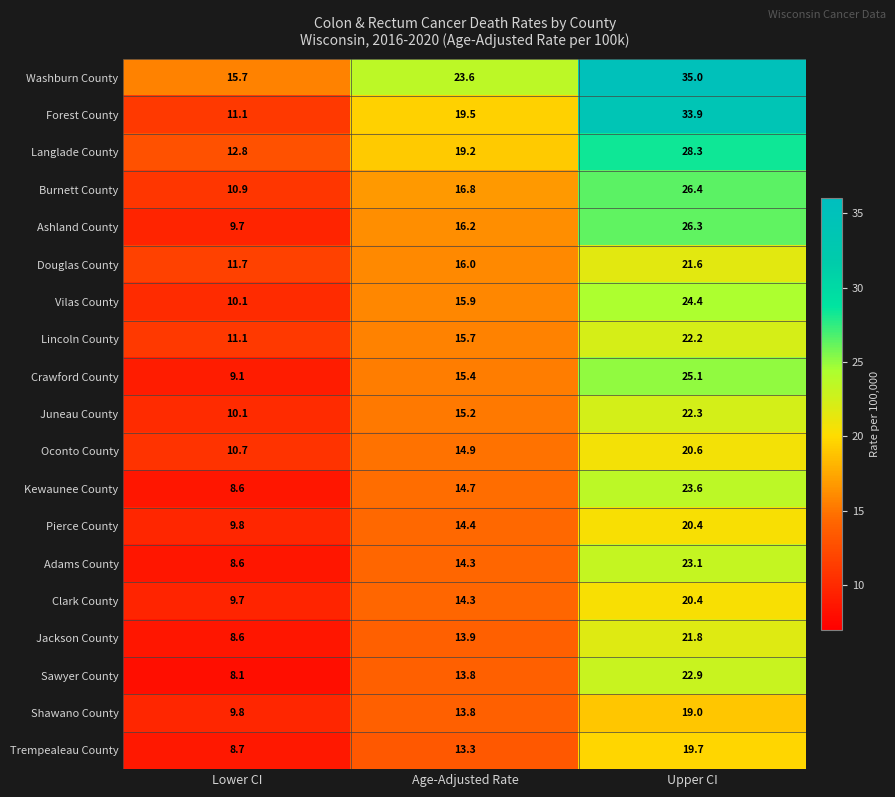

Where is Jackson County nearest to the value 15?

Age-Adjusted Rate